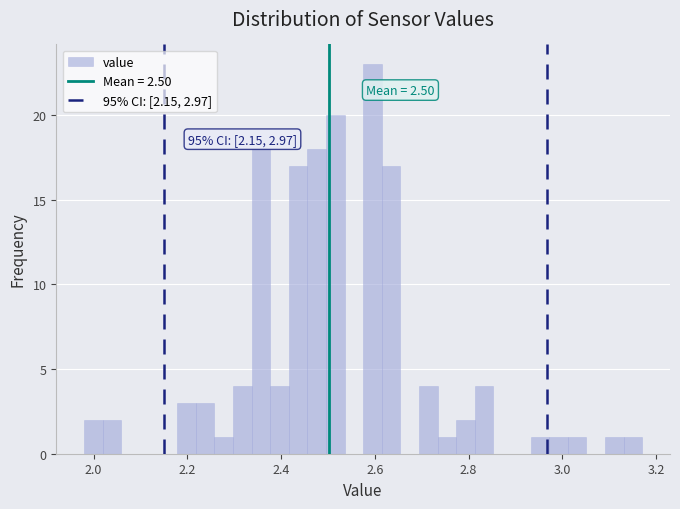

Read against the x-axis, roughly where is the centre of the tallest bar?

2.60